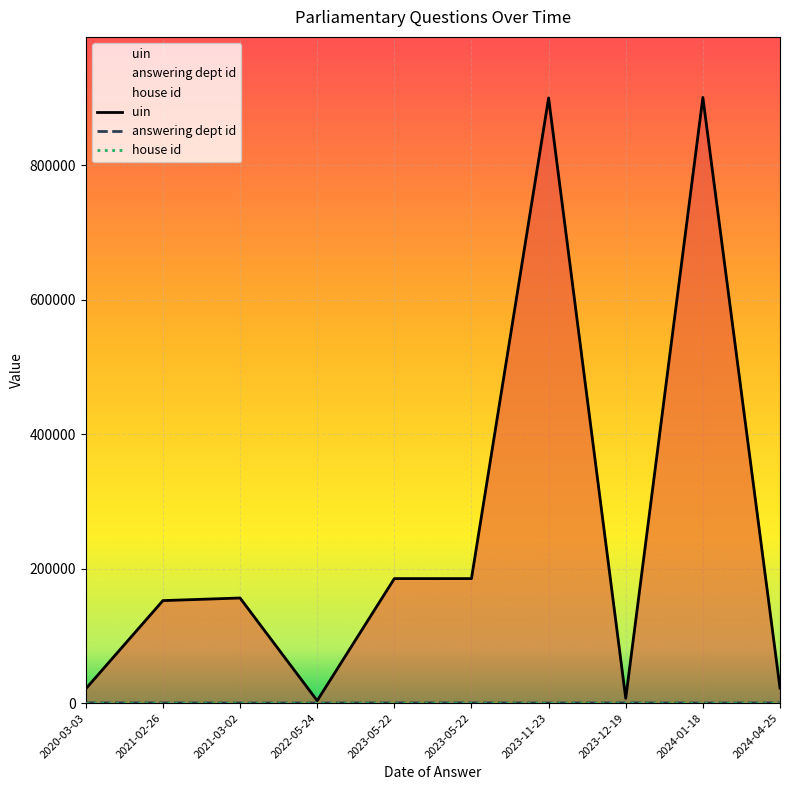

True or false: answering dept id and house id intersect in this chart.

False